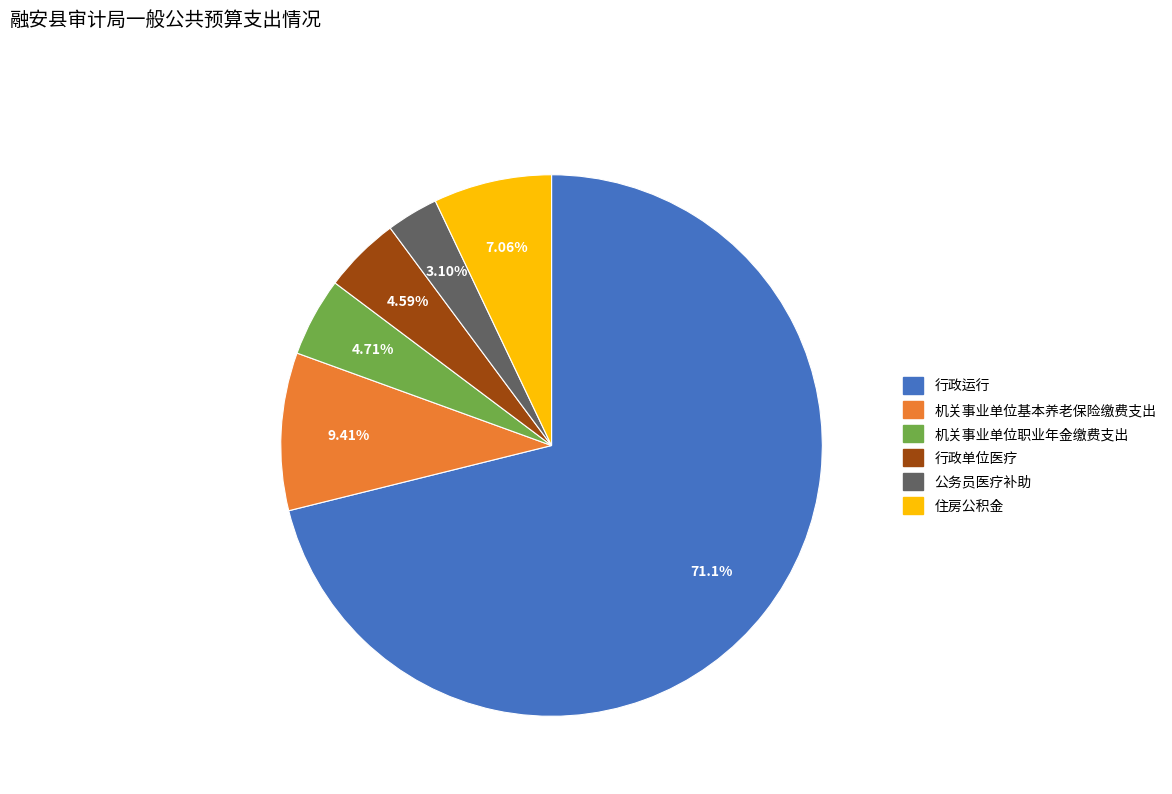

The 机关事业单位基本养老保险缴费支出 slice represents 9% of the pie. True or false?

True